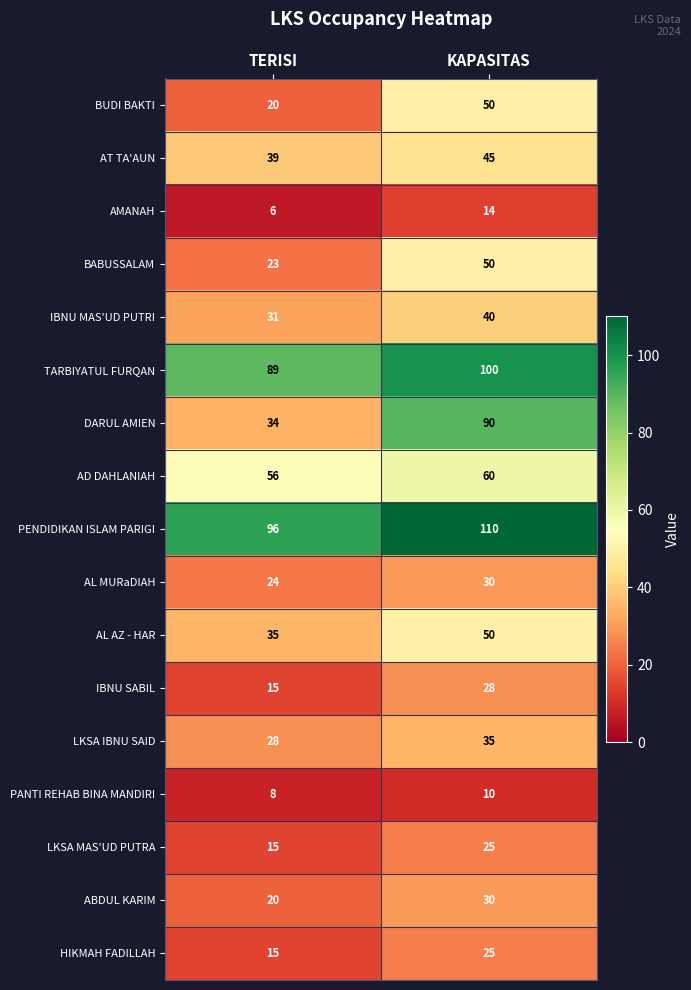

What is the sum of the HIKMAH FADILLAH values at TERISI and KAPASITAS?

40